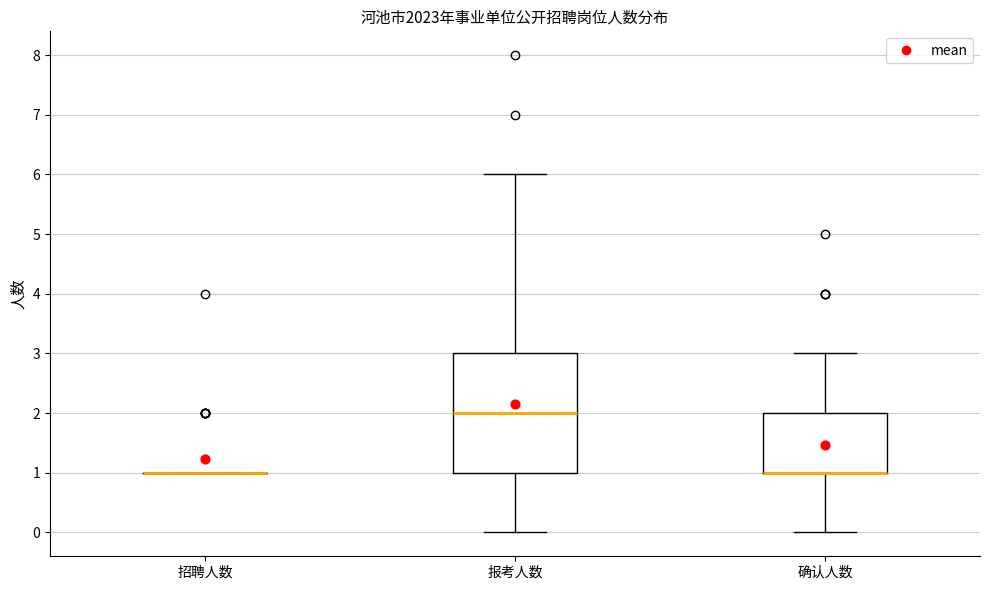

Reading left to right, transcribe this box plot: for each box, give where its median line is, the range the box spans, and where its two whiskers end, as read against the y-axis. The values are not printed on the chart, so give them approximately, as read against the axis.

招聘人数: box collapsed to a line at 1, whiskers 1 to 1
报考人数: median 2, box 1 to 3, whiskers 0 to 6
确认人数: median 1 (drawn on the box's lower edge), box 1 to 2, whiskers 0 to 3